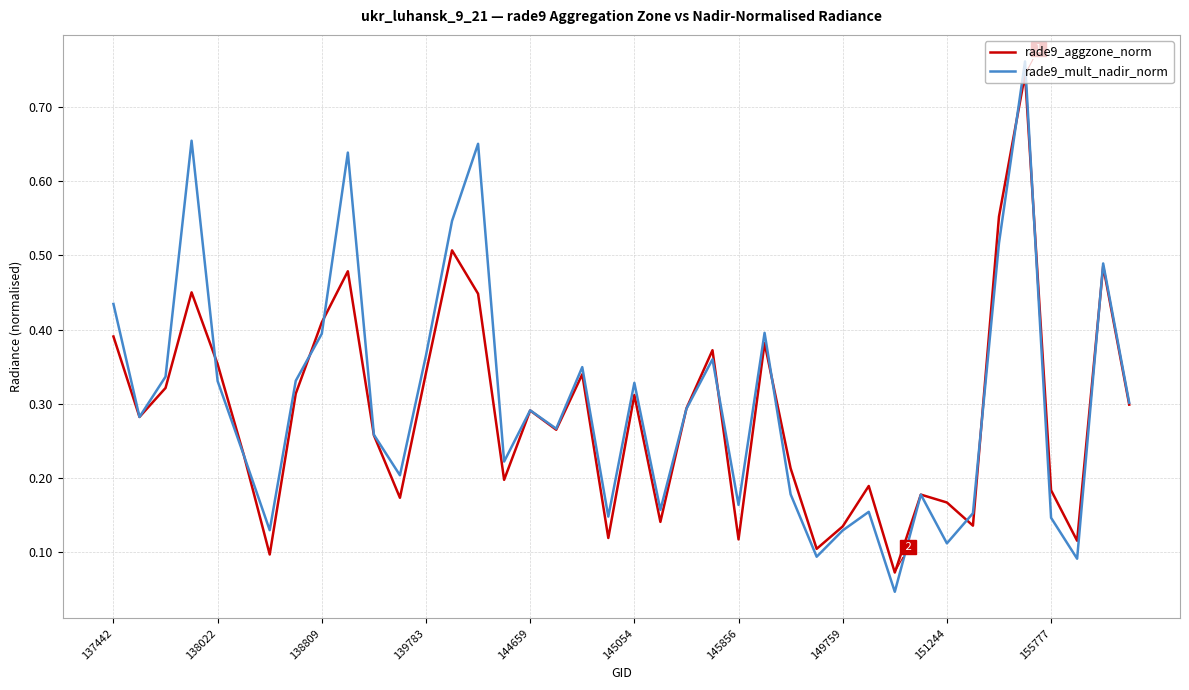

Which series has the widest spread of values?

rade9_mult_nadir_norm